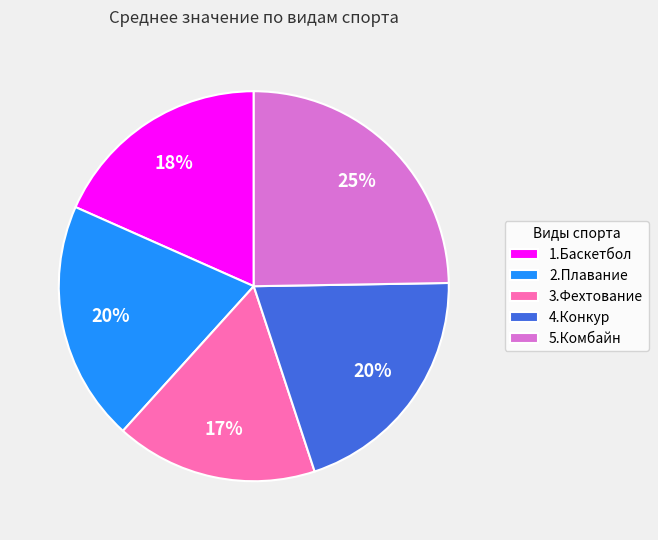

Is the sum of 4.Конкур and 2.Плавание greater than half?

No